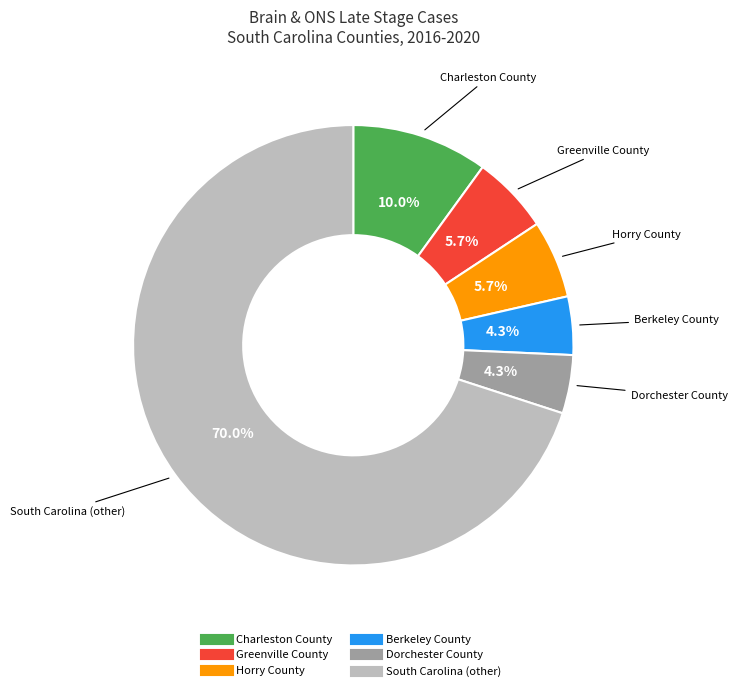

What percentage is the South Carolina (other) slice, to the nearest percent?

70%